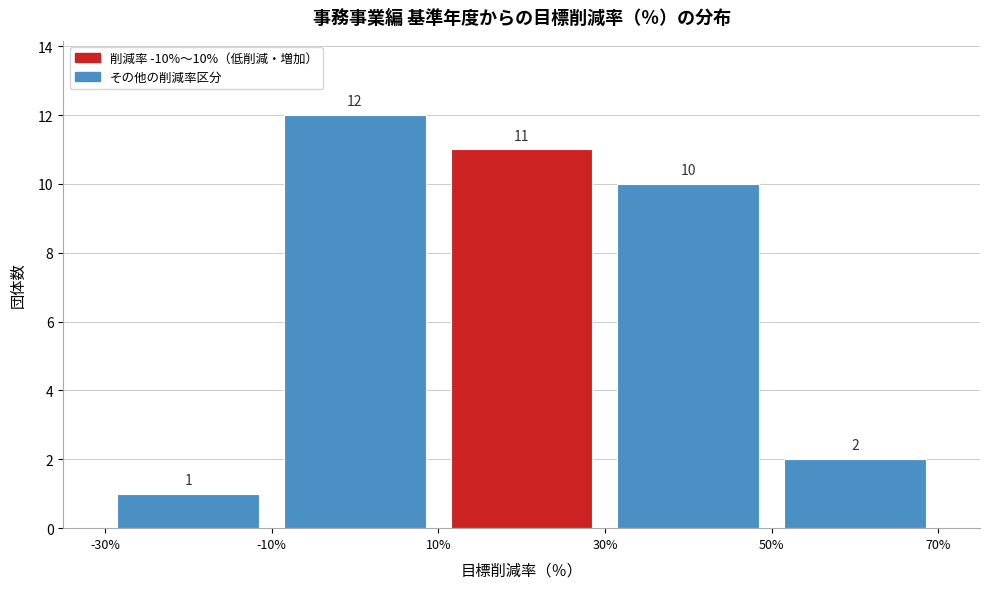

Which range on the x-axis has the tallest bar?

-10% to 10%